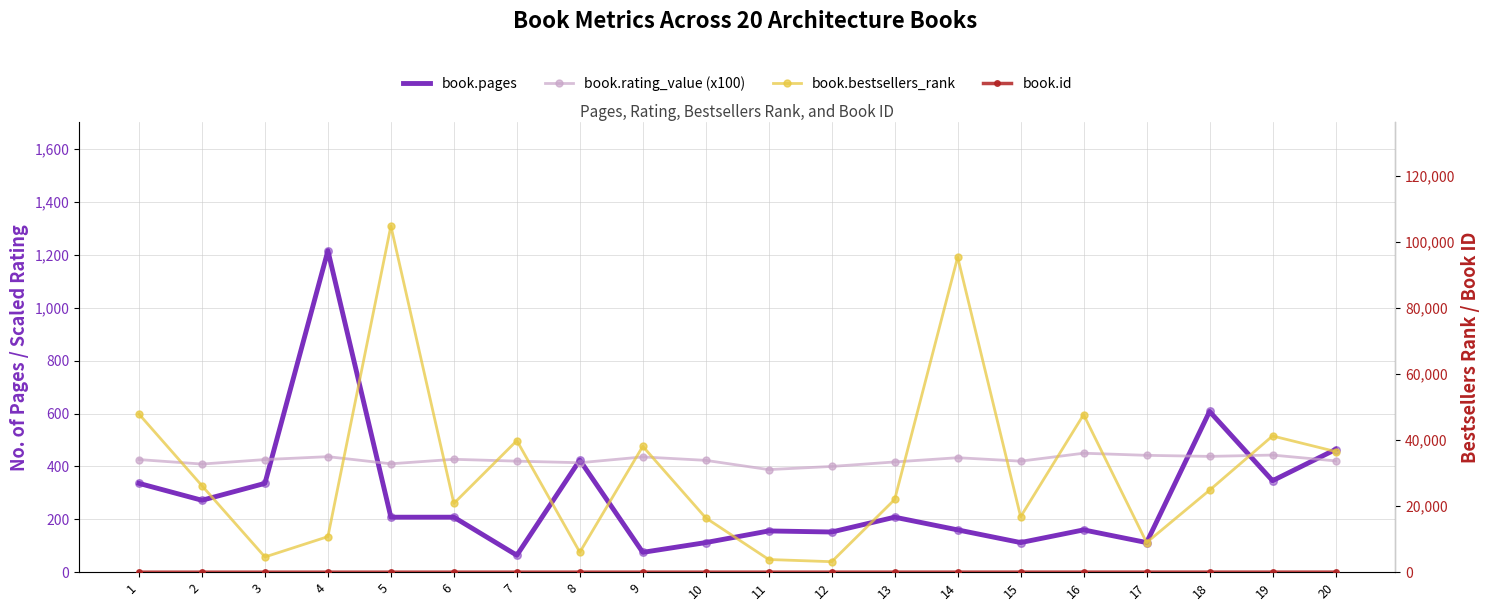

Is the value of book.pages at 7 greater than the value of book.rating_value (x100) at 4?

No